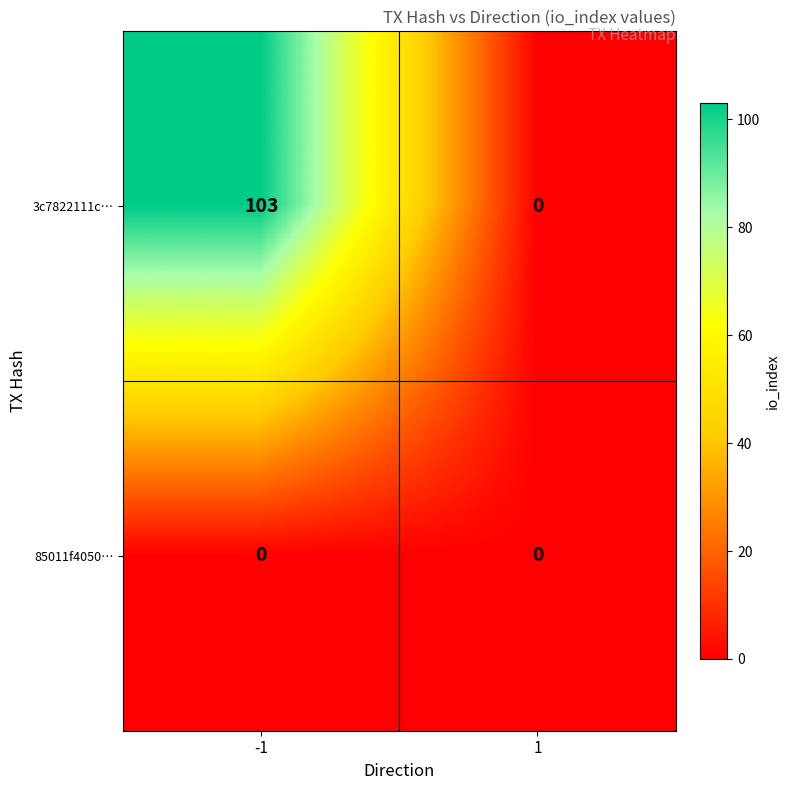

Rank the series at -1 from highest to lowest value.

3c7822111c…, 85011f4050…